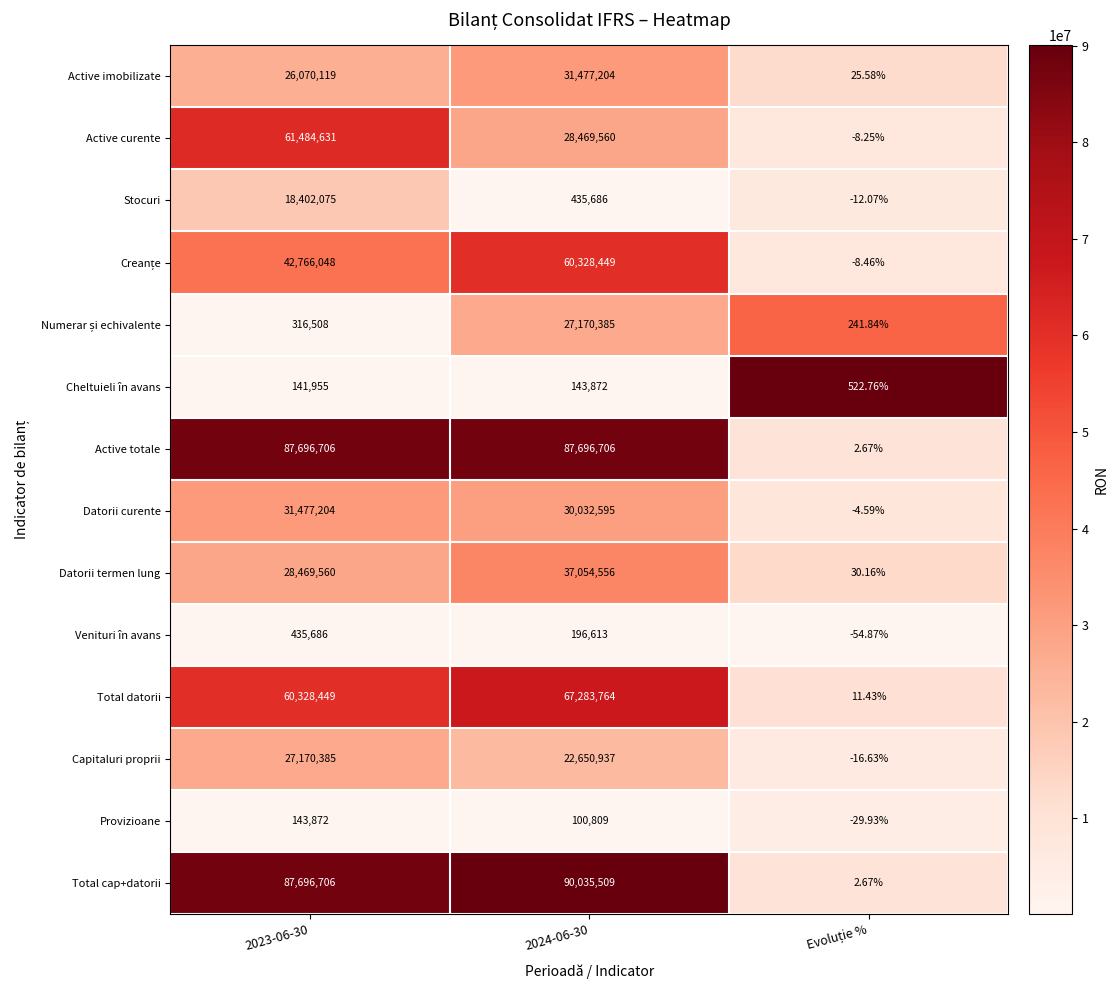

Between 2023-06-30 and 2024-06-30, which series saw the biggest shift?

Active curente